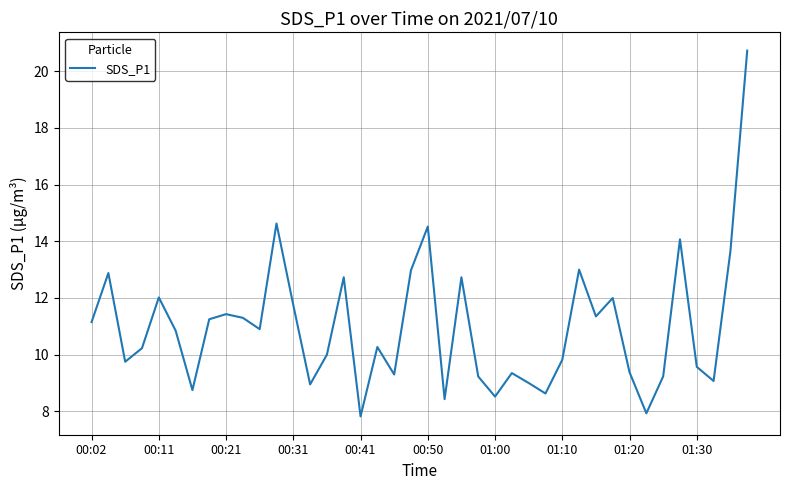

Is this an area chart (filled region under the line)?

No